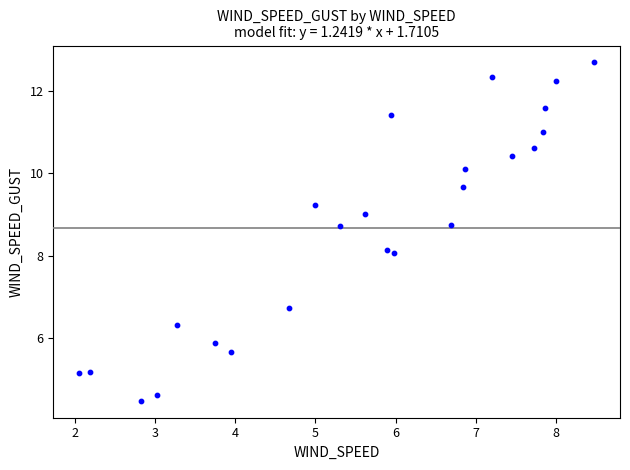

What is the range of Y values (max minus min)?

8.2